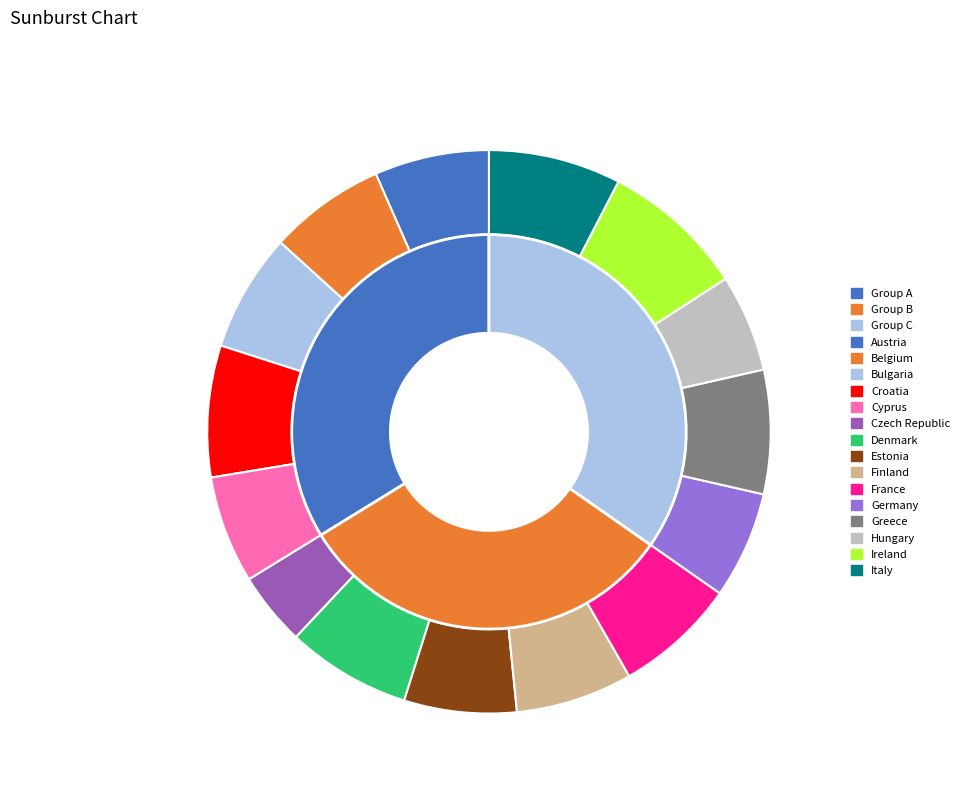

True or false: Greece accounts for 7% of the total.

True